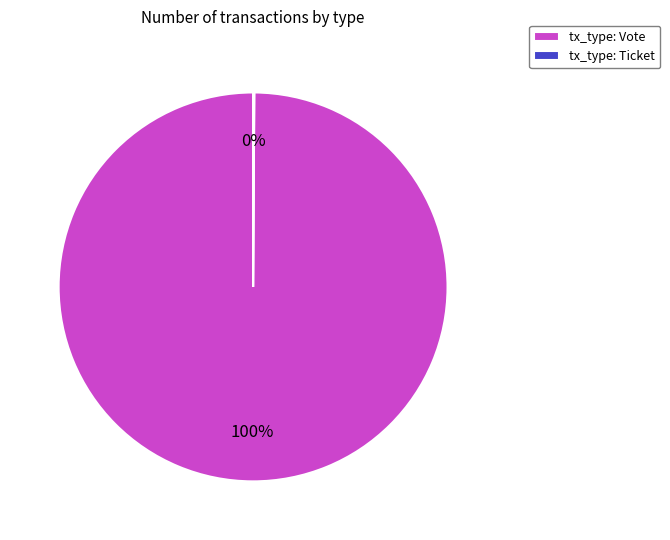

Which slice represents more than half of the pie?

tx_type: Vote